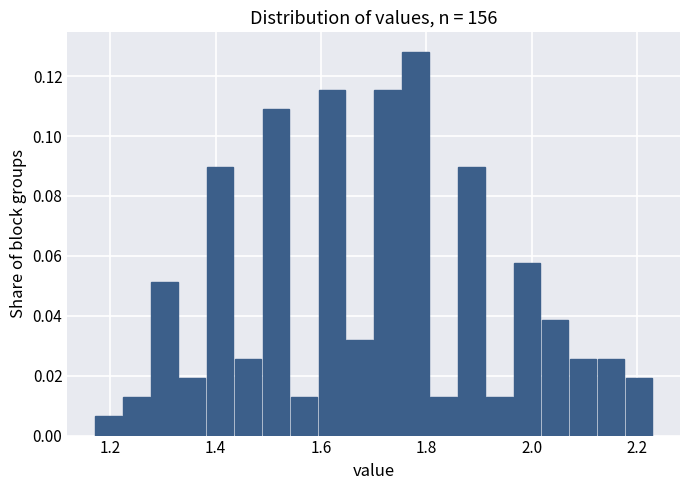

Read against the x-axis, roughly where is the centre of the tallest bar?

1.78